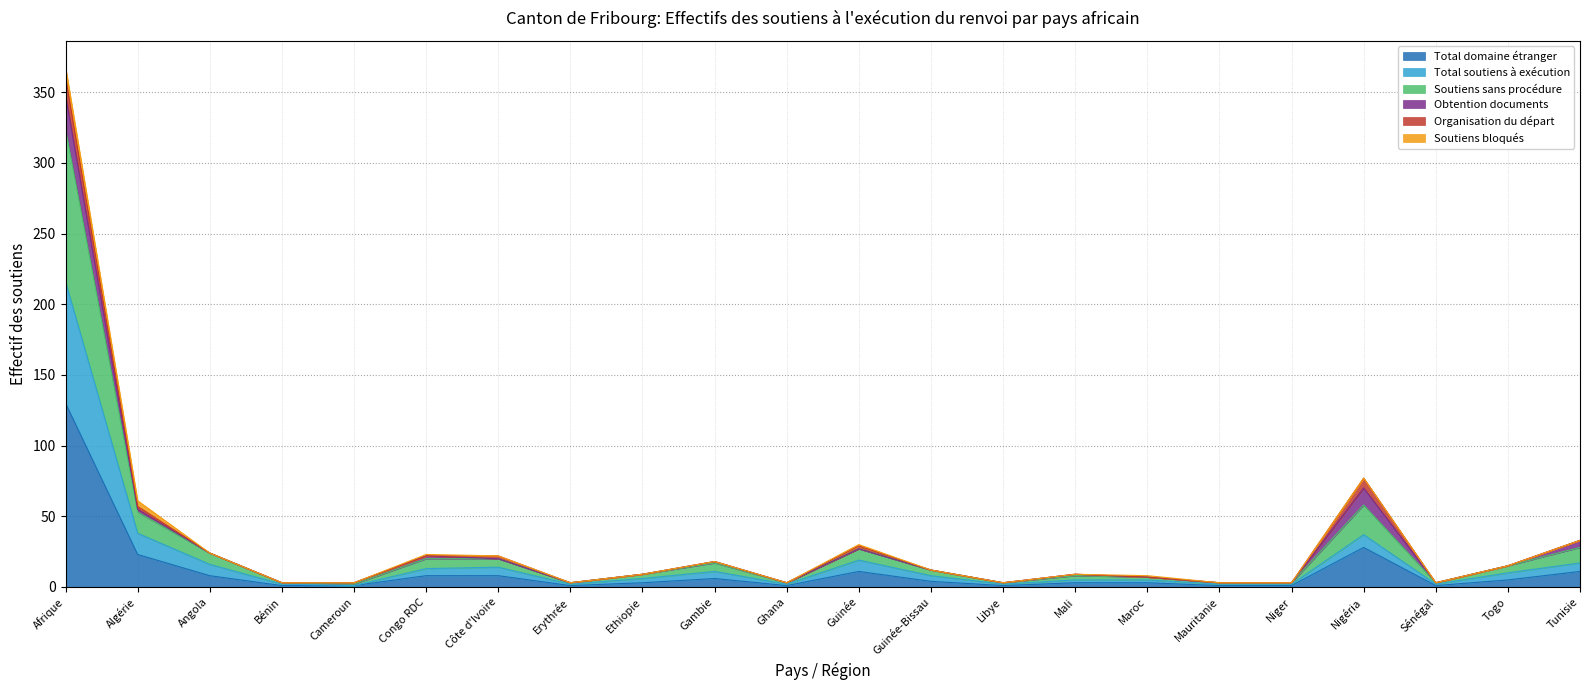

What is the maximum value for Total domaine étranger?

130